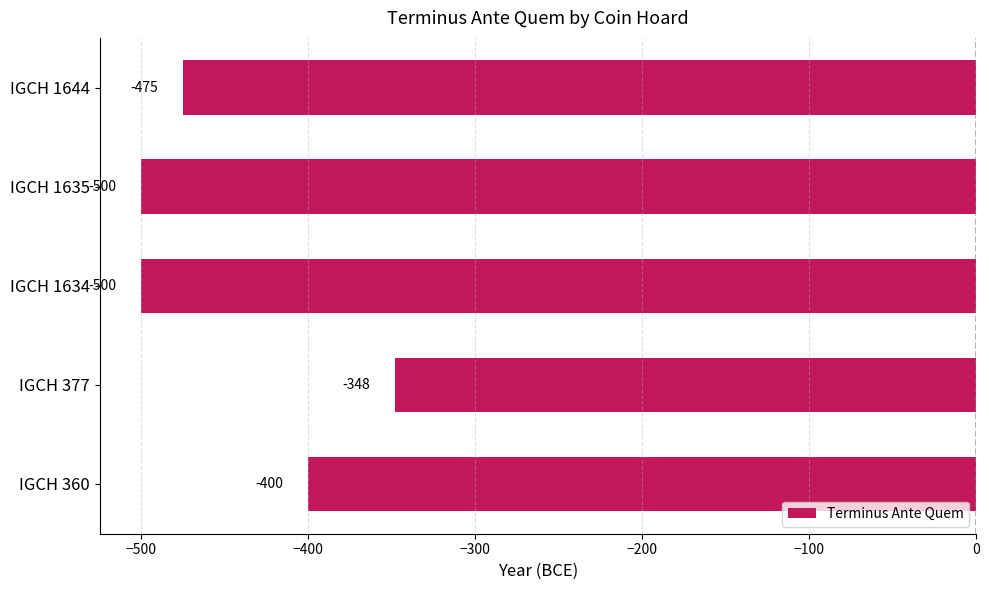

The chart shows a value of -280 at IGCH 1634. True or false?

False